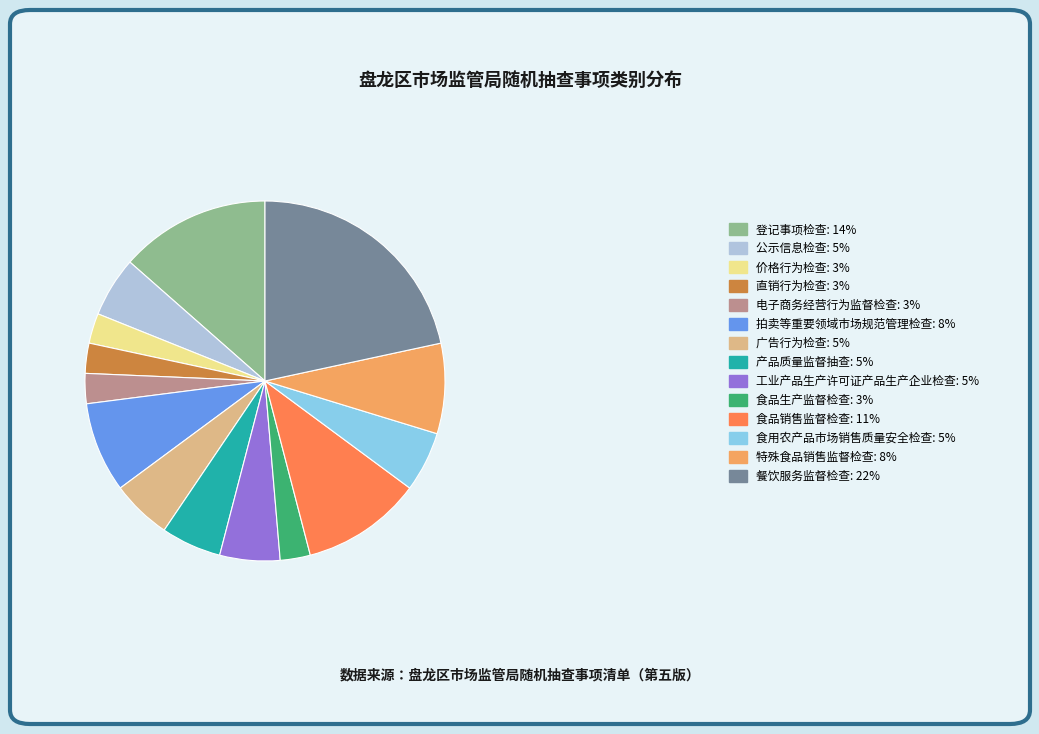

Does any single category account for the majority?

No